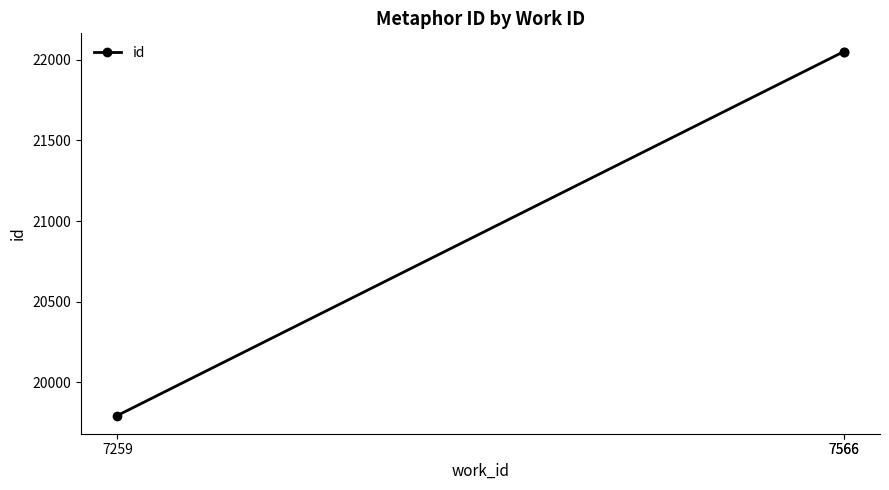

Which category has the highest value across all series?

7566